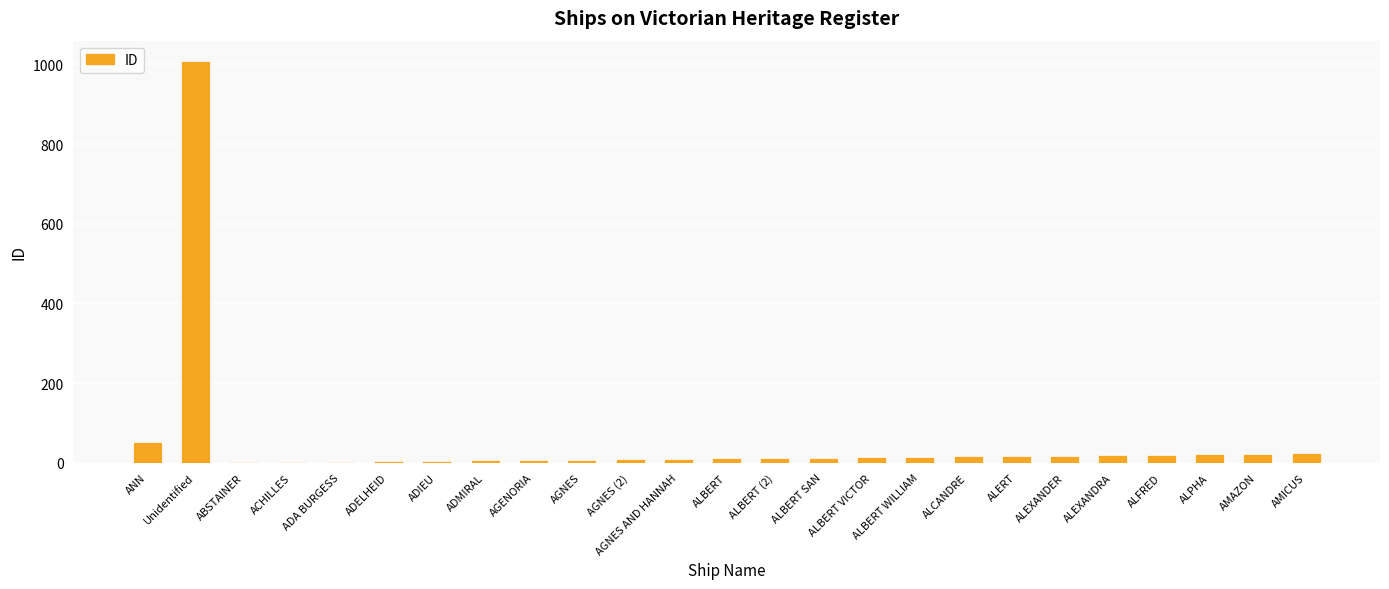

At which label is the value closest to 505?

ANN